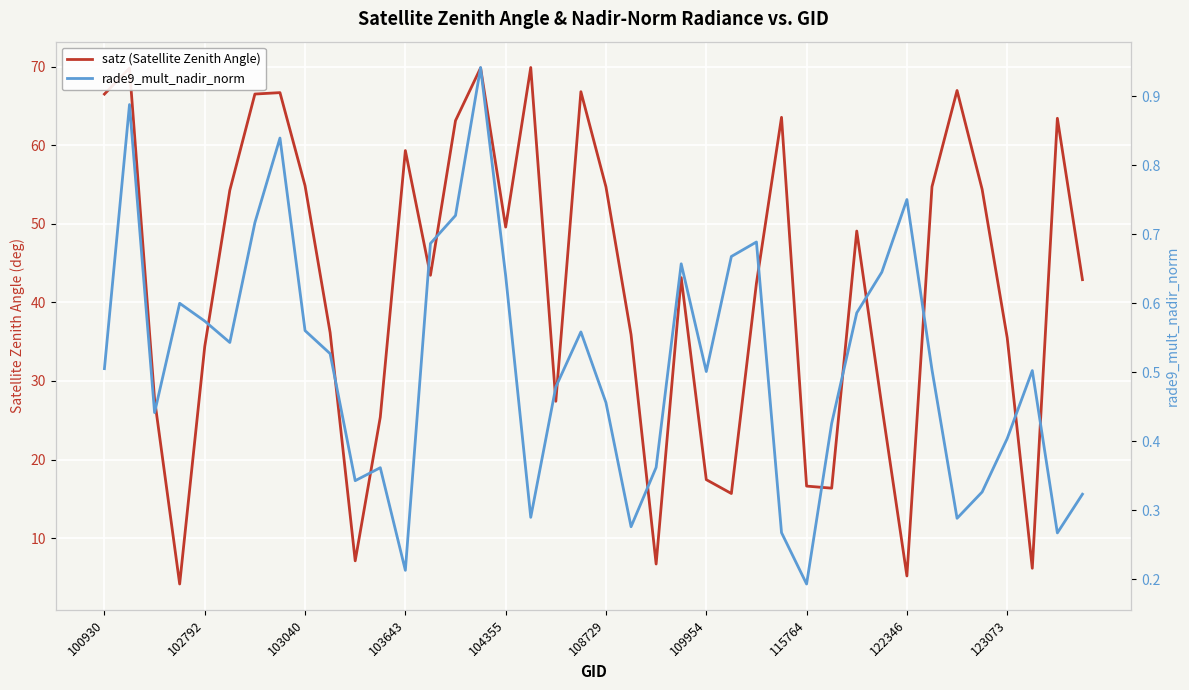

Between 19 and 21, which series saw the biggest shift?

satz (Satellite Zenith Angle)